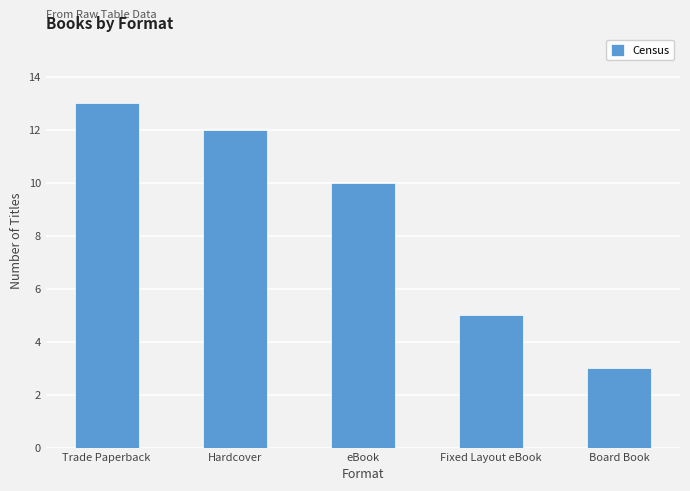

Reading left to right, transcribe all the data shown in this chart.

Trade Paperback=13	Hardcover=12	eBook=10	Fixed Layout eBook=5	Board Book=3